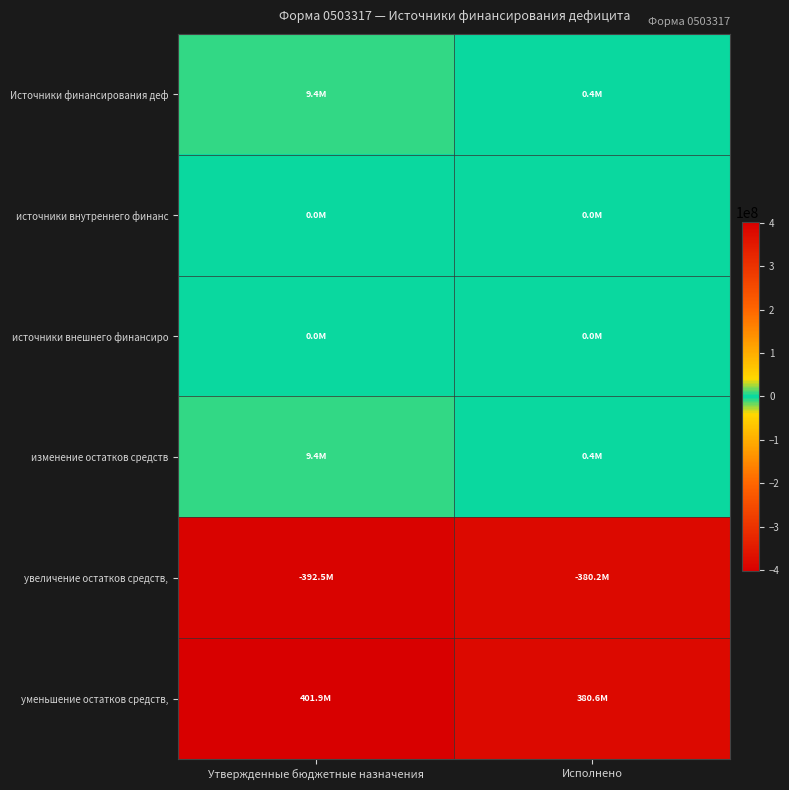

Which has a higher value, Исполнено or Утвержденные бюджетные назначения?

Утвержденные бюджетные назначения